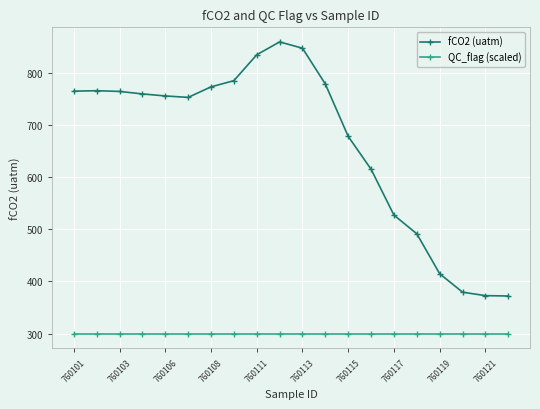

What is the highest value of the fCO2 (uatm) series?

858.9